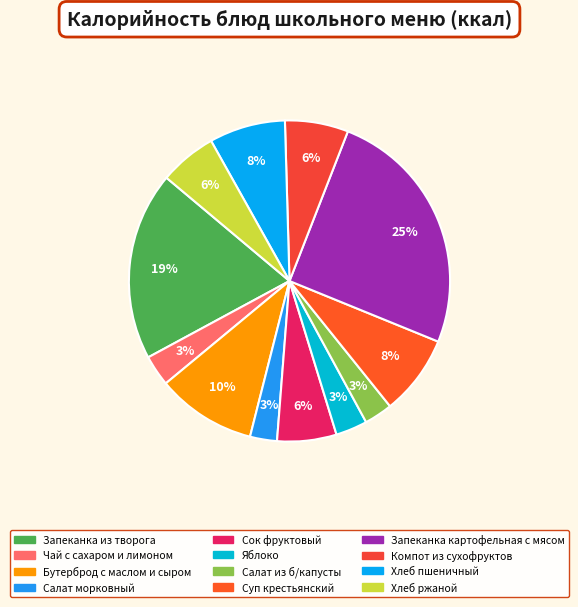

To the nearest percent, what is the difference between the Суп крестьянский and Сок фруктовый slice percentages?

2%